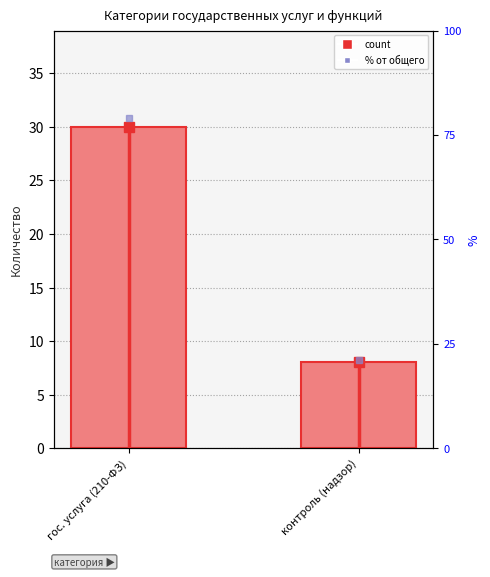

Approximately how many times larger is the value at контроль (надзор) compared to гос. услуга (210-ФЗ)?

0.3